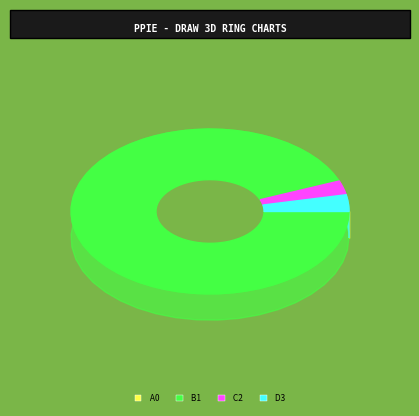

Does any single category account for the majority?

Yes